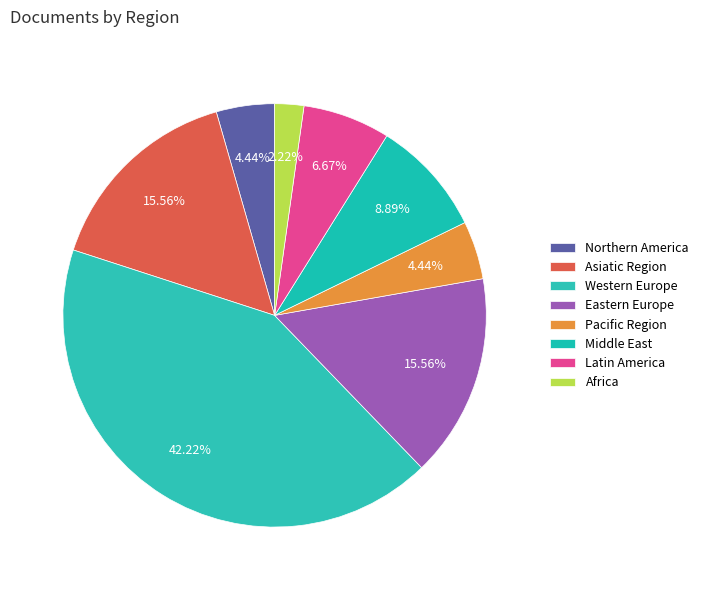

Count the number of slices in the pie.

8